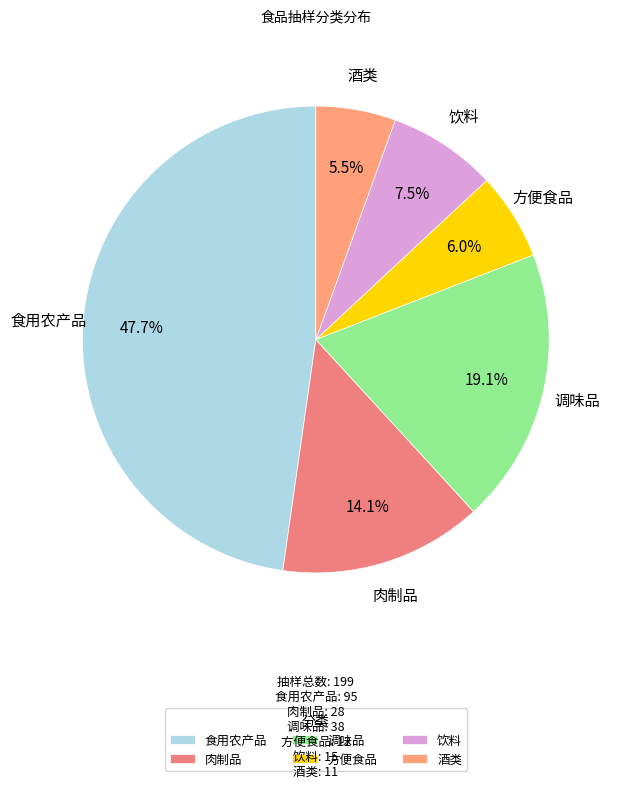

What percentage is the 食用农产品 slice, to the nearest percent?

48%